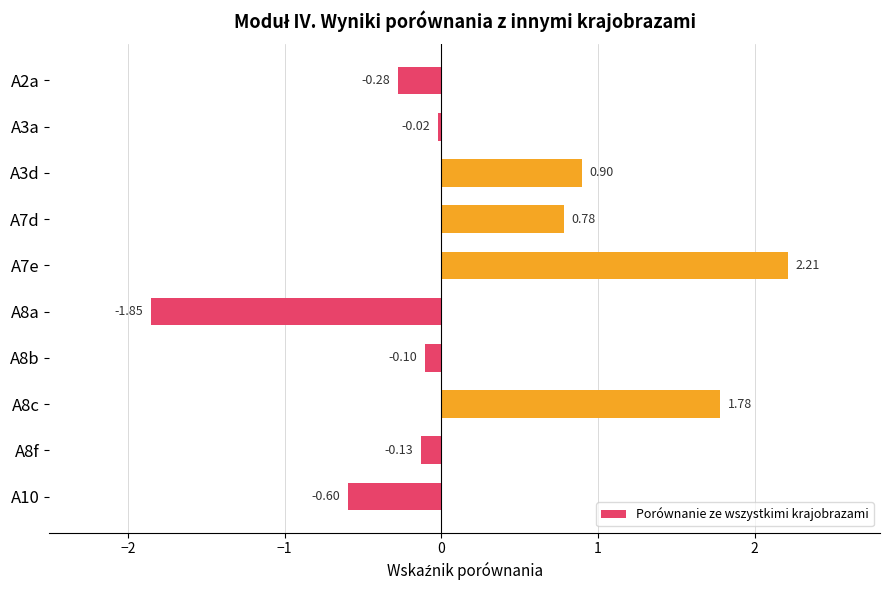

How many values are below zero?

6